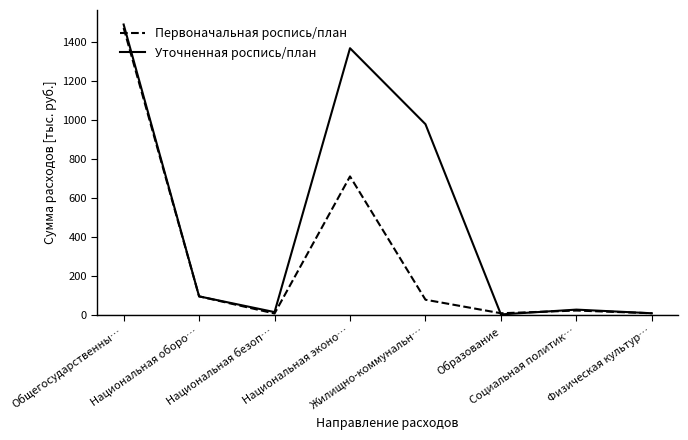

Which series has the largest total across all categories?

Уточненная роспись/план